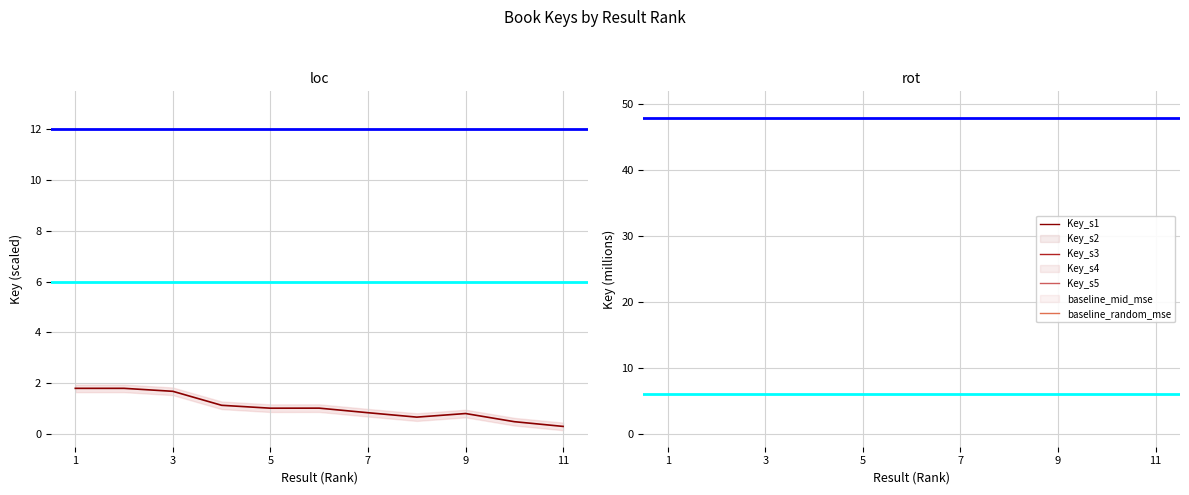

What is the minimum value shown in the chart?

0.3